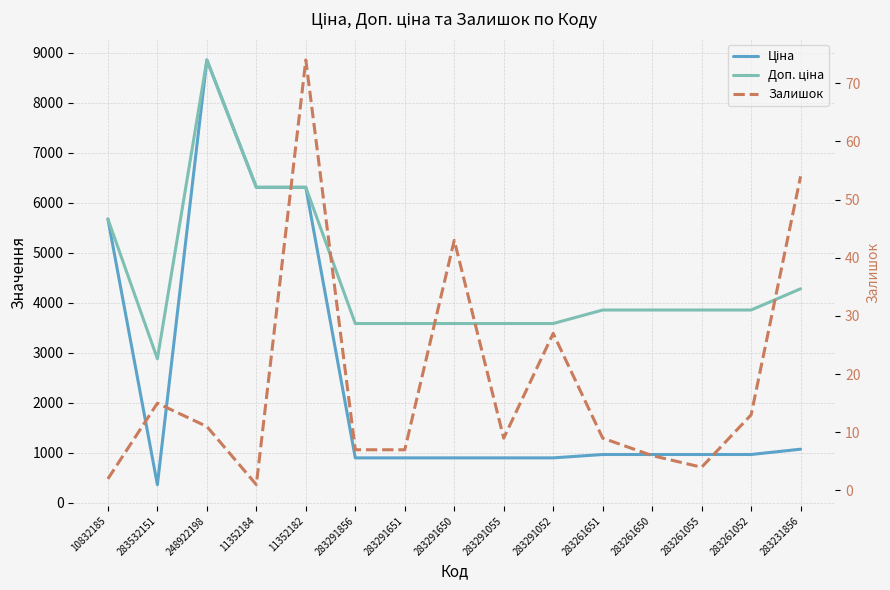

Reading right to left, extract all data points from this chart.

Ціна: 1069.8	963.5	963.5	963.5	963.5	895.9	895.9	895.9	895.9	895.9	6308.8	6308.8	8856.7	359.9	5673.8
Доп. ціна: 4279.1	3854.0	3854.0	3854.0	3854.0	3583.6	3583.6	3583.6	3583.6	3583.6	6308.8	6308.8	8856.7	2878.8	5673.8
Залишок: 54.0	13.0	4.0	6.0	9.0	27.0	9.0	43.0	7.0	7.0	74.0	1.0	11.0	15.0	2.0